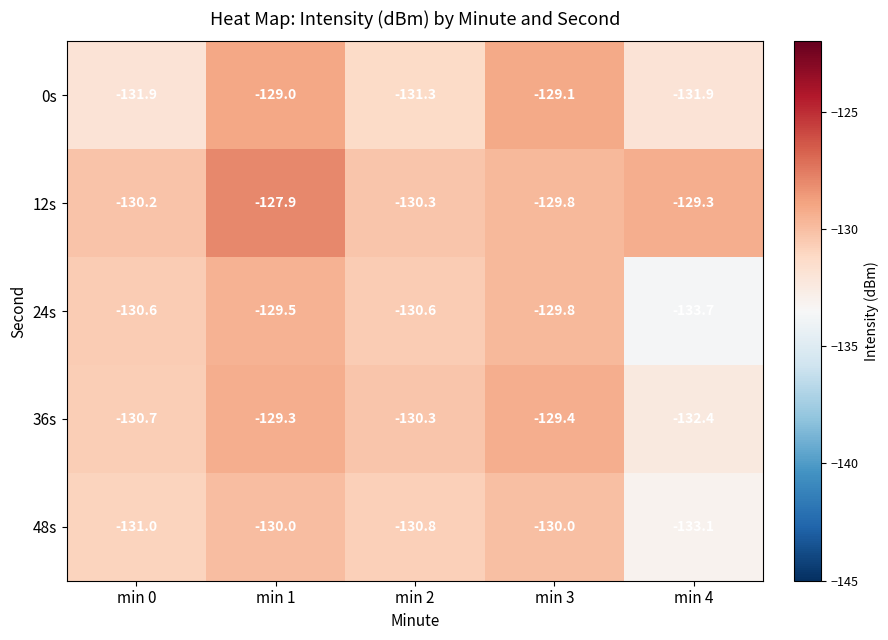

What is the difference between the 36s values at min 2 and min 1?

1.0